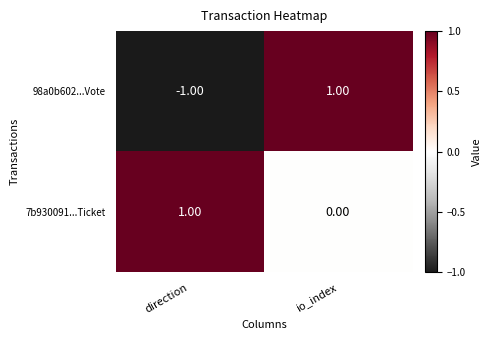

Which series changed the most between direction and io_index?

98a0b602...Vote